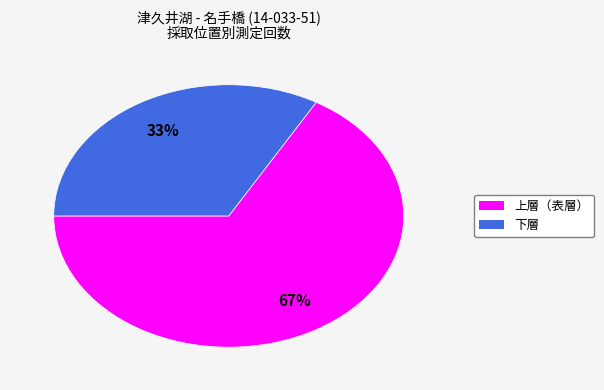

Is the sum of 上層（表層） and 下層 greater than half?

Yes